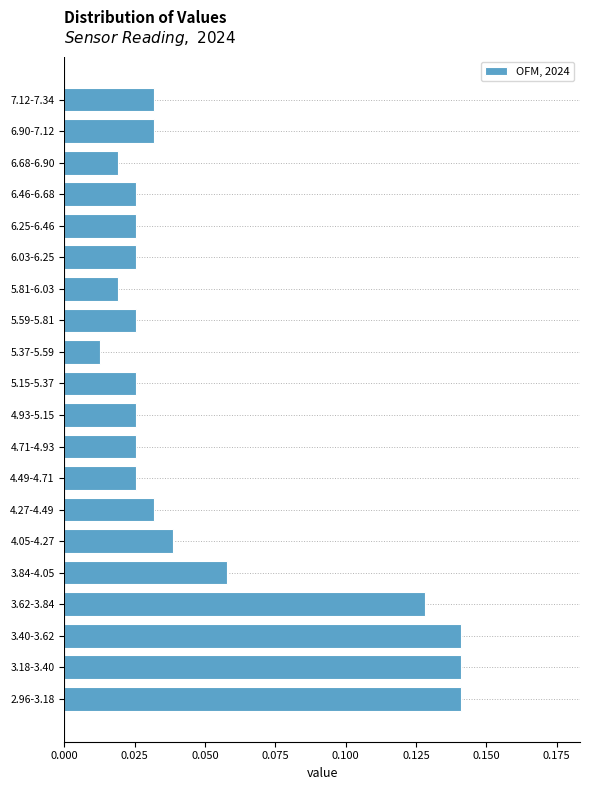

At which label is the value closest to 0?

5.37-5.59